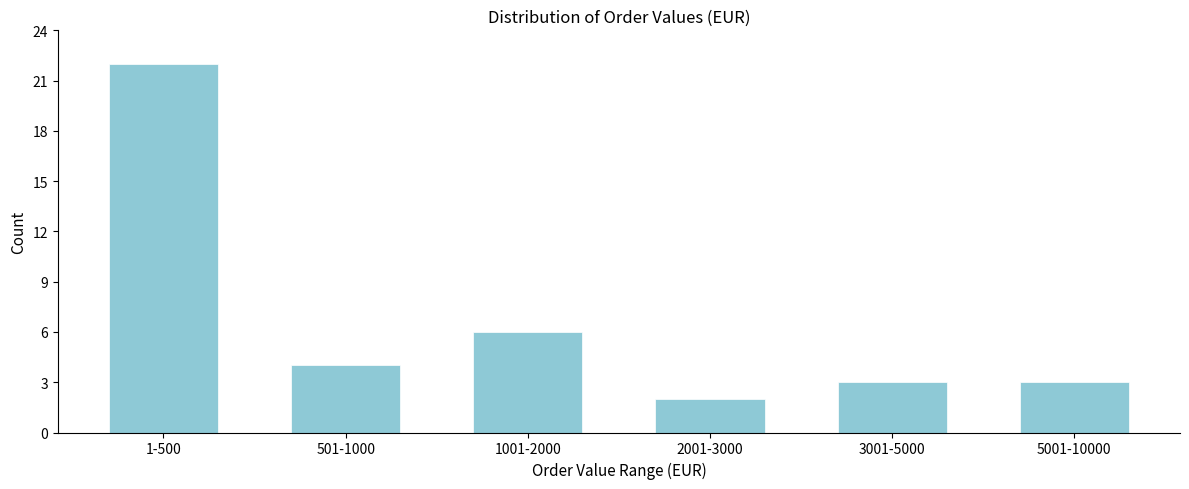

Reading right to left, transcribe all the data shown in this chart.

5001-10000=3	3001-5000=3	2001-3000=2	1001-2000=6	501-1000=4	1-500=22